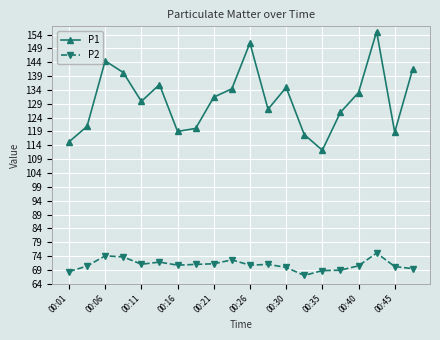

True or false: P2 and P1 cross at least once.

False